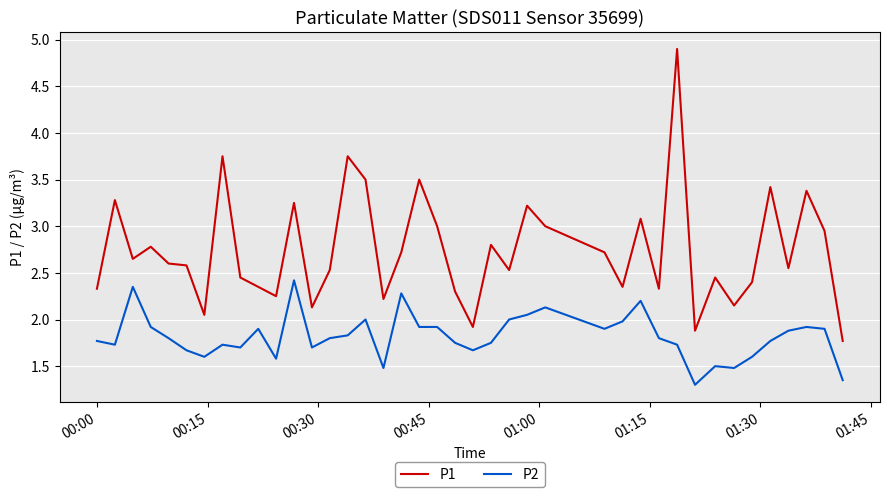

Which series has the largest total across all categories?

P1